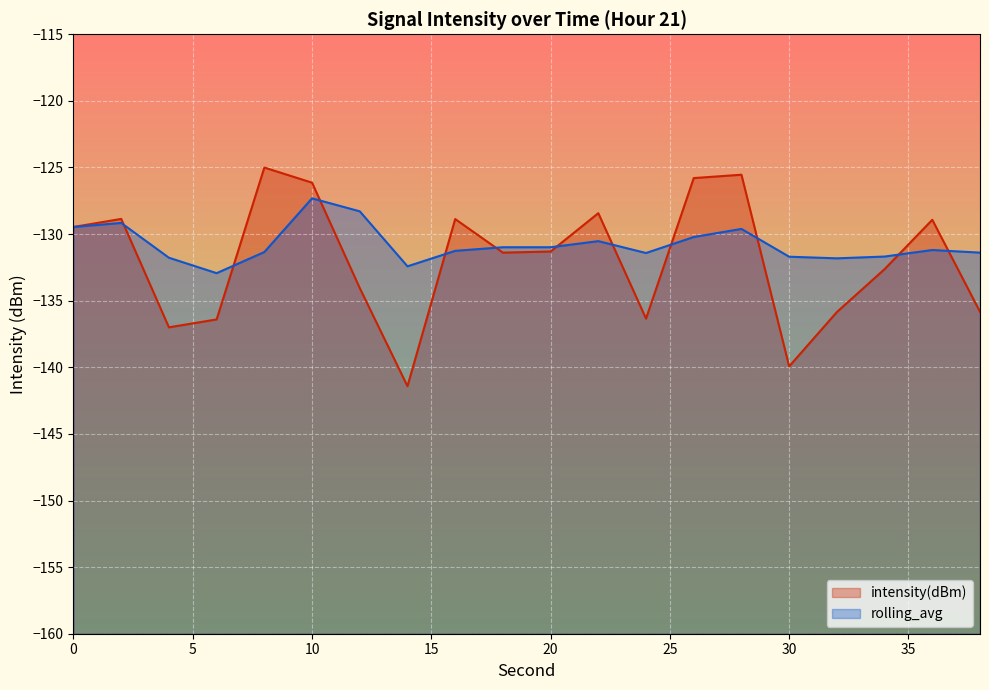

What is the value of the intensity(dBm) point at the 11th from the left?

-131.3